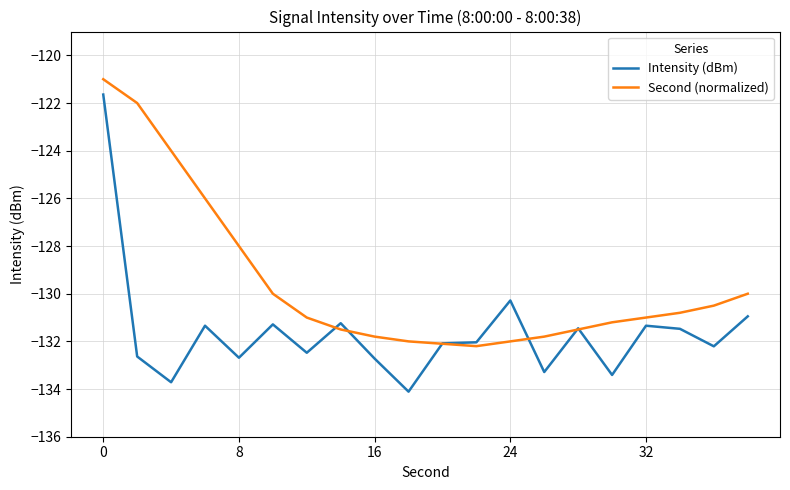

What is the smallest value displayed?

-134.1